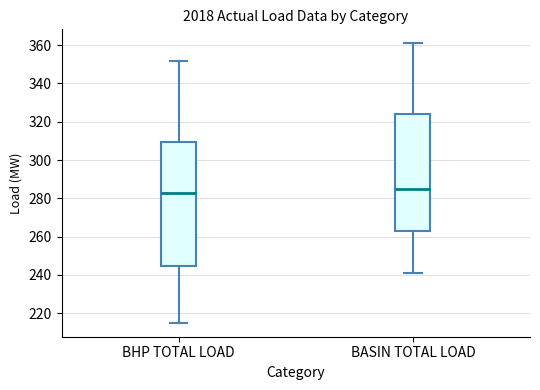

Reading left to right, read every box against the y-axis: the position of its median line, the range the box covers, and the ends of its whiskers. The values are not printed on the chart, so give them approximately, as read against the axis.

BHP TOTAL LOAD: median 284, box 244 to 310, whiskers 216 to 352
BASIN TOTAL LOAD: median 286, box 264 to 324, whiskers 242 to 362